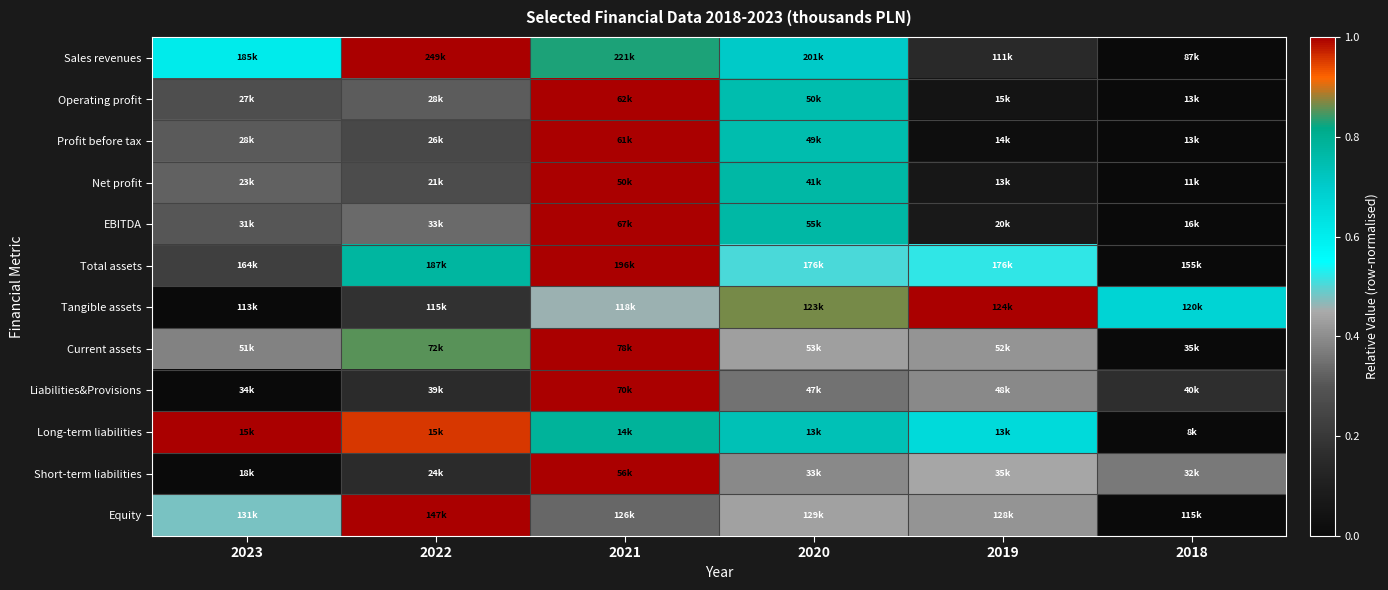

Reading left to right, extract all data points from this chart.

Sales revenues: 2023=0.6	2022=1.0	2021=0.8	2020=0.7	2019=0.2	2018=0.0
Operating profit: 2023=0.3	2022=0.3	2021=1.0	2020=0.8	2019=0.0	2018=0.0
Profit before tax: 2023=0.3	2022=0.3	2021=1.0	2020=0.8	2019=0.0	2018=0.0
Net profit: 2023=0.3	2022=0.3	2021=1.0	2020=0.8	2019=0.1	2018=0.0
EBITDA: 2023=0.3	2022=0.3	2021=1.0	2020=0.8	2019=0.1	2018=0.0
Total assets: 2023=0.2	2022=0.8	2021=1.0	2020=0.5	2019=0.5	2018=0.0
Tangible assets: 2023=0.0	2022=0.2	2021=0.5	2020=0.9	2019=1.0	2018=0.7
Current assets: 2023=0.4	2022=0.9	2021=1.0	2020=0.4	2019=0.4	2018=0.0
Liabilities&Provisions: 2023=0.0	2022=0.2	2021=1.0	2020=0.4	2019=0.4	2018=0.2
Long-term liabilities: 2023=1.0	2022=1.0	2021=0.8	2020=0.7	2019=0.7	2018=0.0
Short-term liabilities: 2023=0.0	2022=0.2	2021=1.0	2020=0.4	2019=0.4	2018=0.4
Equity: 2023=0.5	2022=1.0	2021=0.3	2020=0.4	2019=0.4	2018=0.0